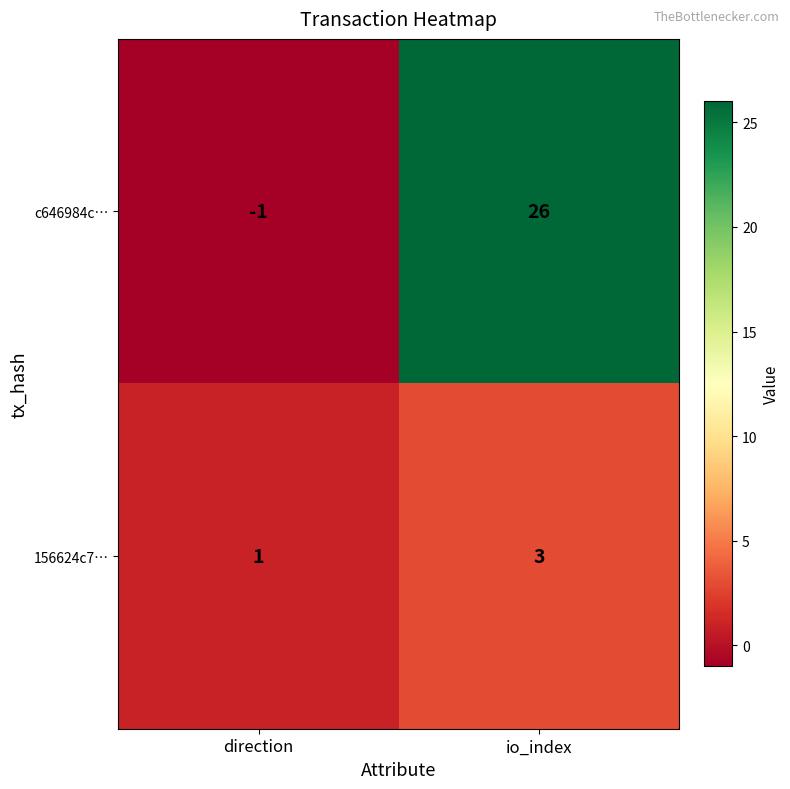

Which series has the largest range (max minus min)?

c646984c…